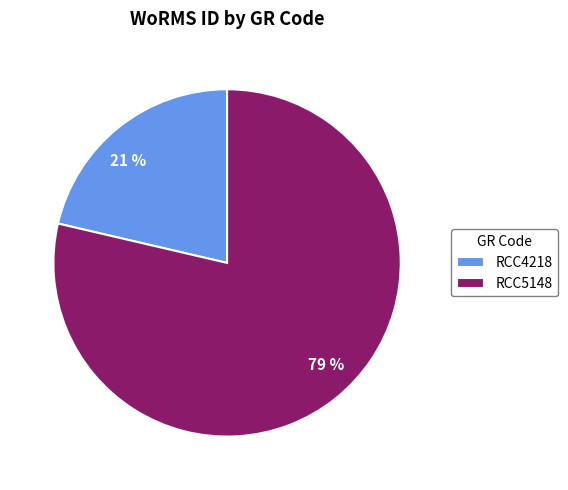

Is the sum of RCC5148 and RCC4218 greater than half?

Yes